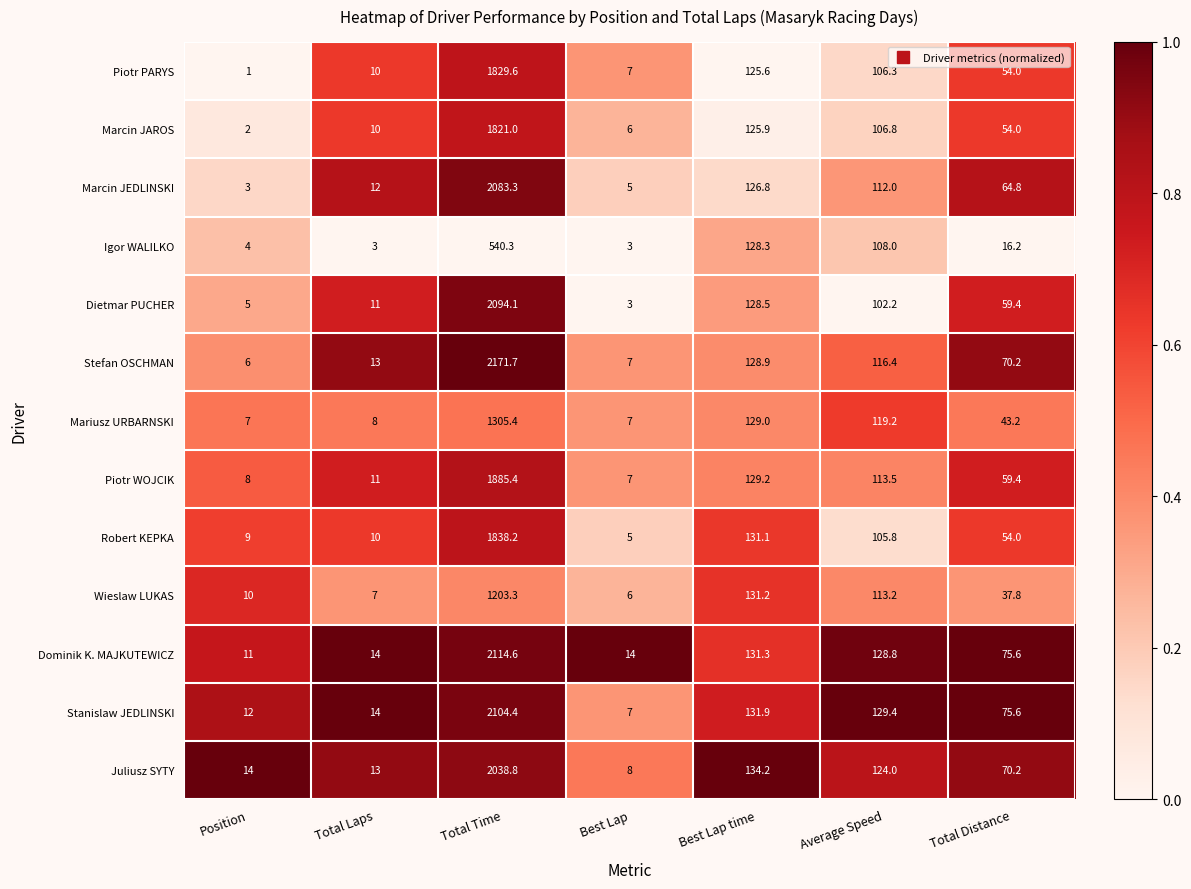

List the series in order of their peak value, highest first.

Stefan OSCHMAN, Dominik K. MAJKUTEWICZ, Stanislaw JEDLINSKI, Dietmar PUCHER, Marcin JEDLINSKI, Juliusz SYTY, Piotr WOJCIK, Robert KEPKA, Piotr PARYS, Marcin JAROS, Mariusz URBARNSKI, Wieslaw LUKAS, Igor WALILKO